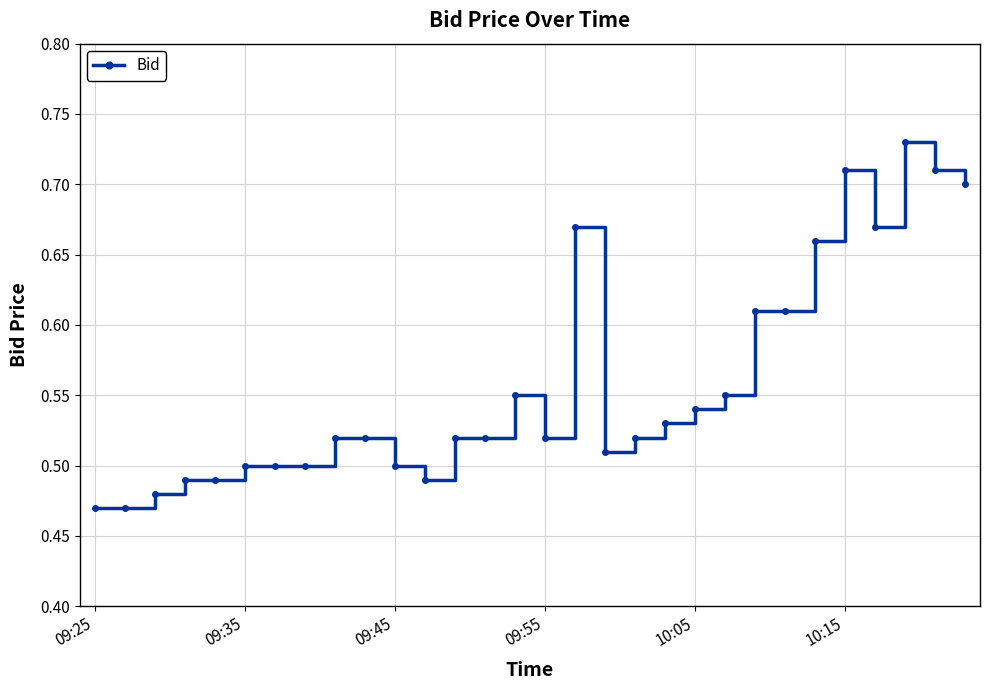

What is the difference between the second highest and second lowest values?

0.2